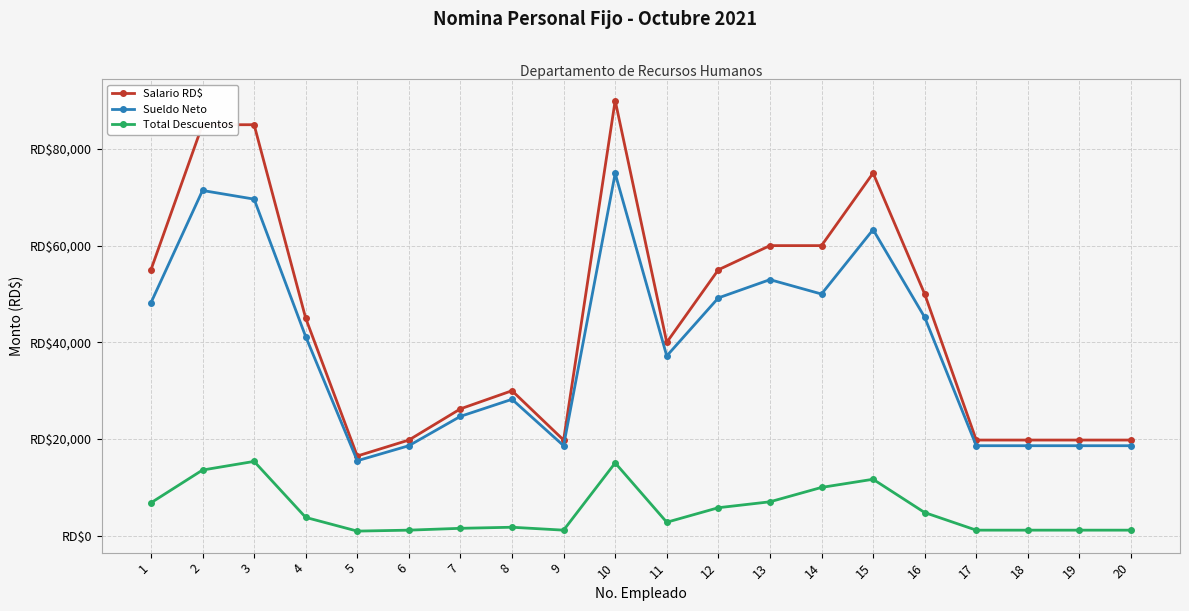

At which label does Sueldo Neto reach its minimum?

5